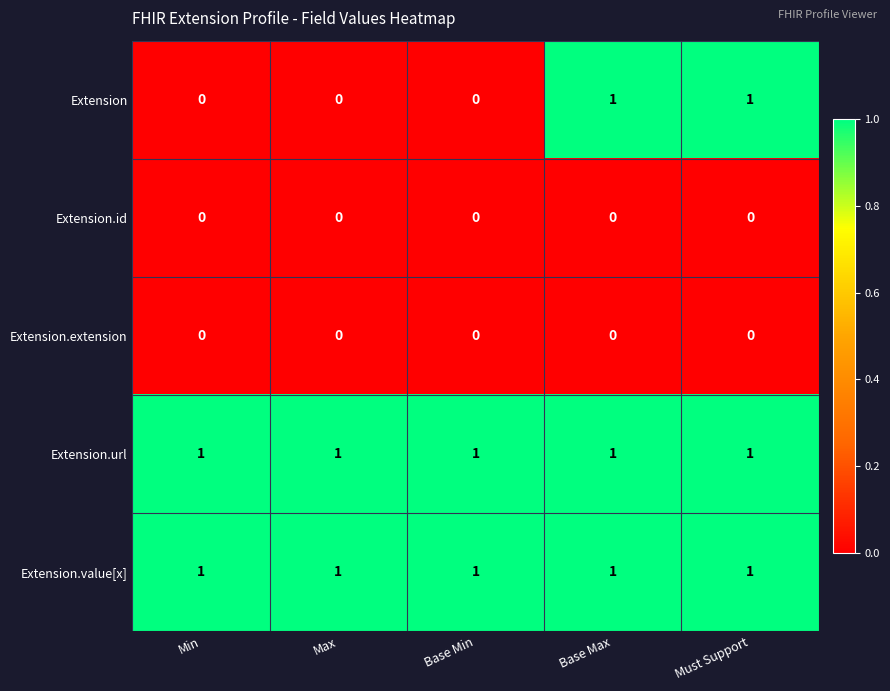

Reading left to right, extract all data points from this chart.

Extension: 0	0	0	1	1
Extension.id: 0	0	0	0	0
Extension.extension: 0	0	0	0	0
Extension.url: 1	1	1	1	1
Extension.value[x]: 1	1	1	1	1